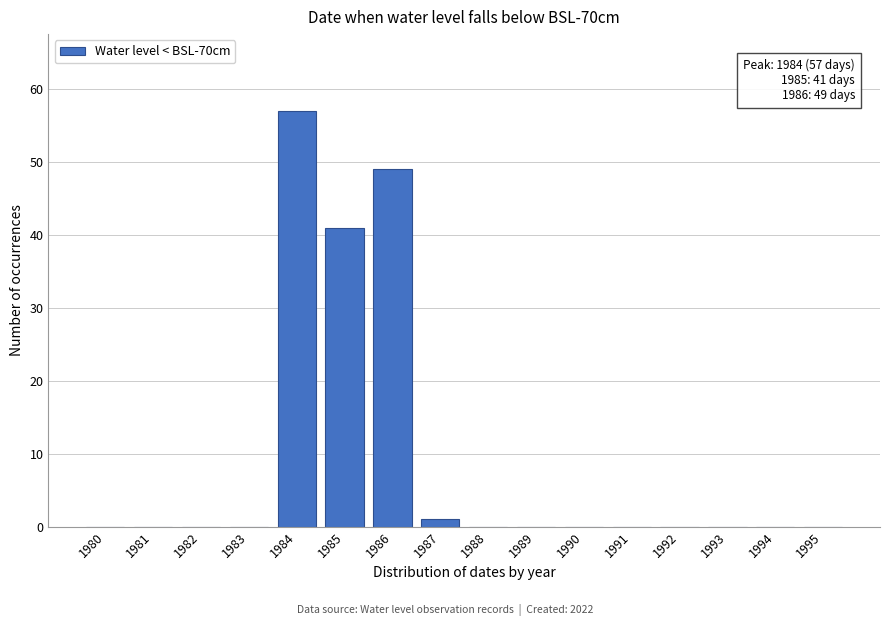

Reading left to right, what are all the values shown in this chart?

1980=0	1981=0	1982=0	1983=0	1984=57	1985=41	1986=49	1987=1	1988=0	1989=0	1990=0	1991=0	1992=0	1993=0	1994=0	1995=0